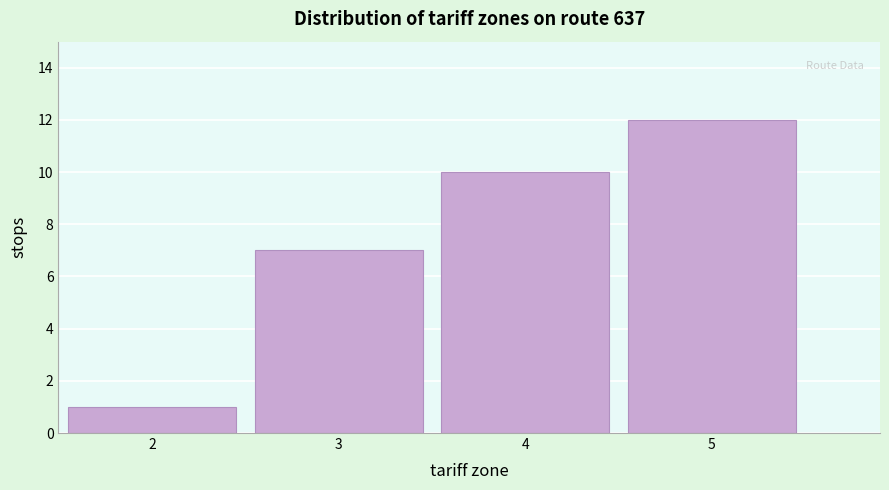

Reading left to right, what are all the values shown in this chart?

2=1	3=7	4=10	5=12